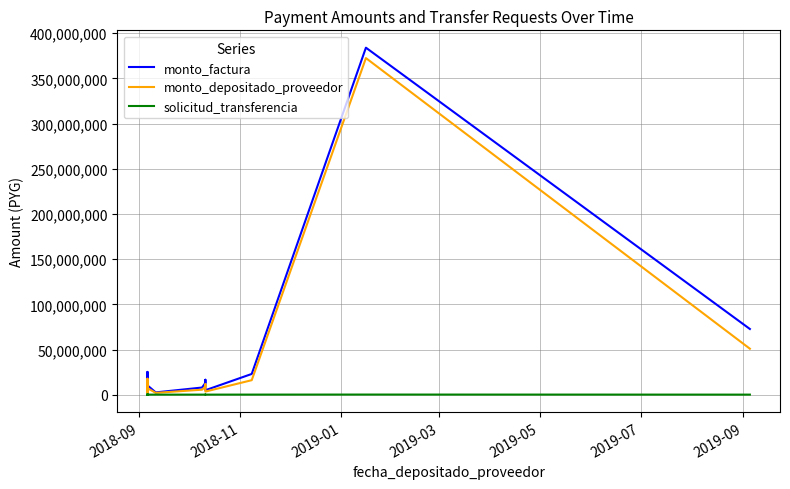

How many data points in monto_factura are above 10553246?

9